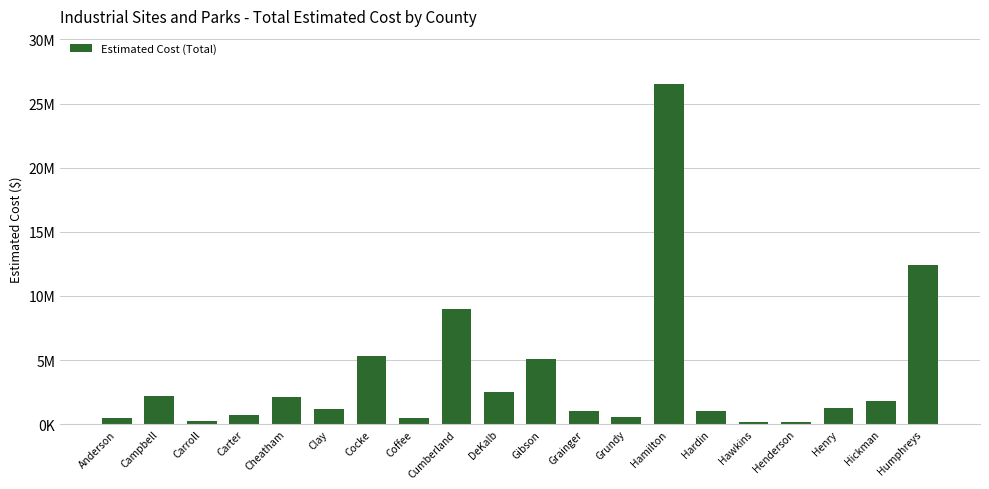

The value at Coffee is 204471. True or false?

False